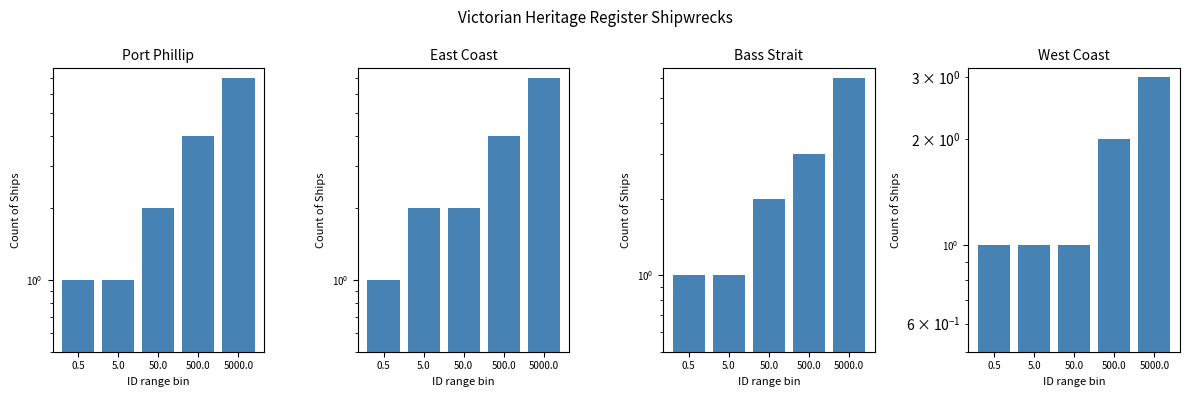

Which has a higher value, 5000.0 or 500.0?

5000.0